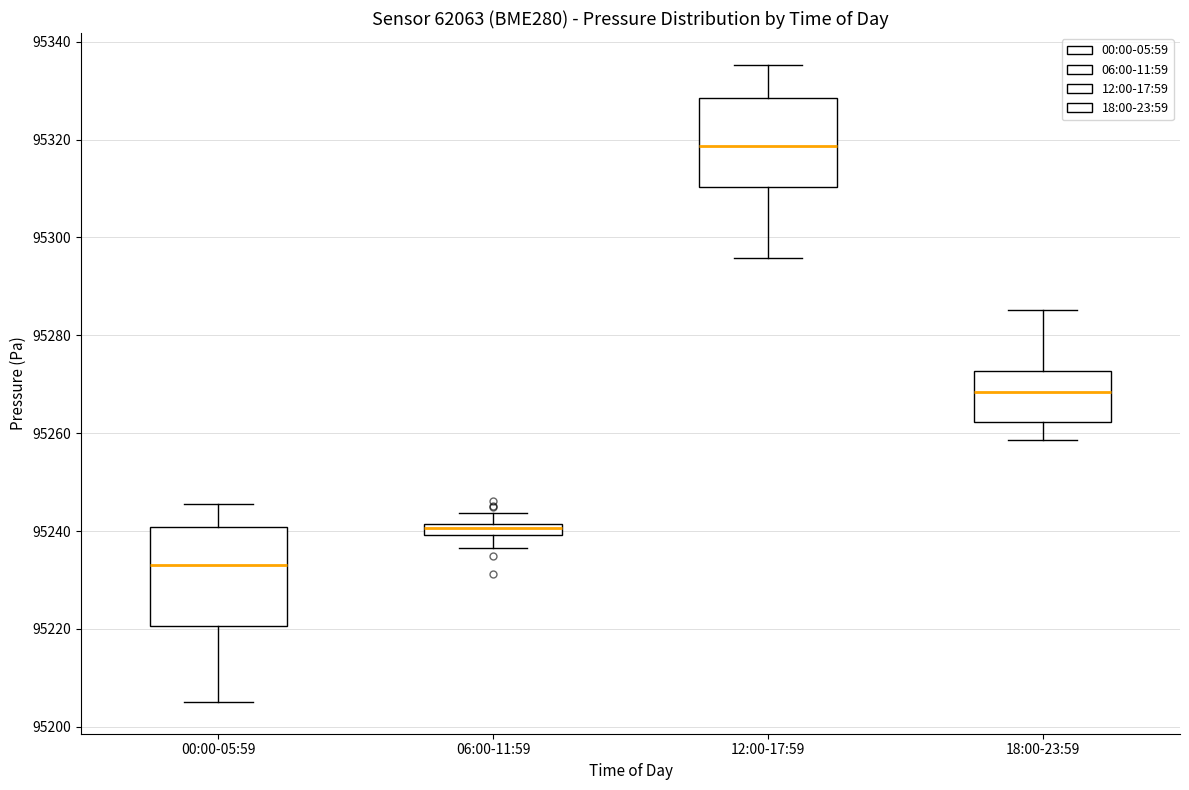

Which box is the tallest, from its lower edge to its upper edge?

00:00-05:59